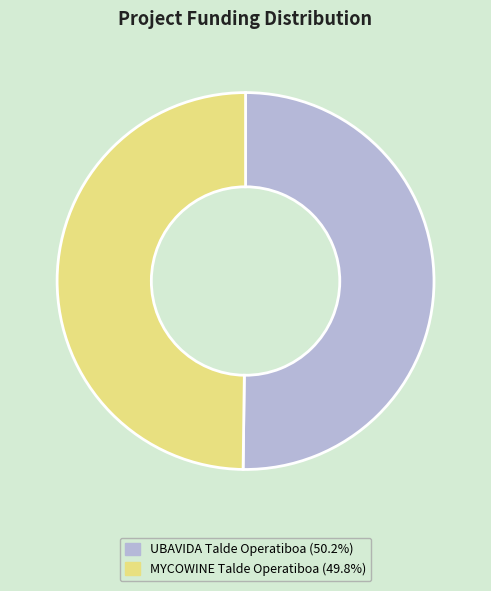

Is it true that UBAVIDA Talde Operatiboa is 50% of the pie?

True